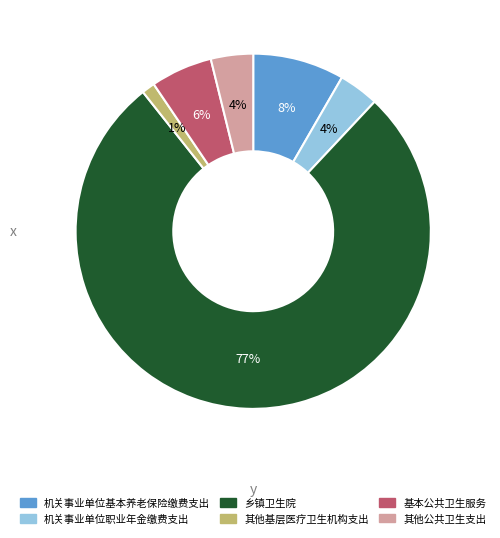

Which category has the biggest portion of the pie?

乡镇卫生院